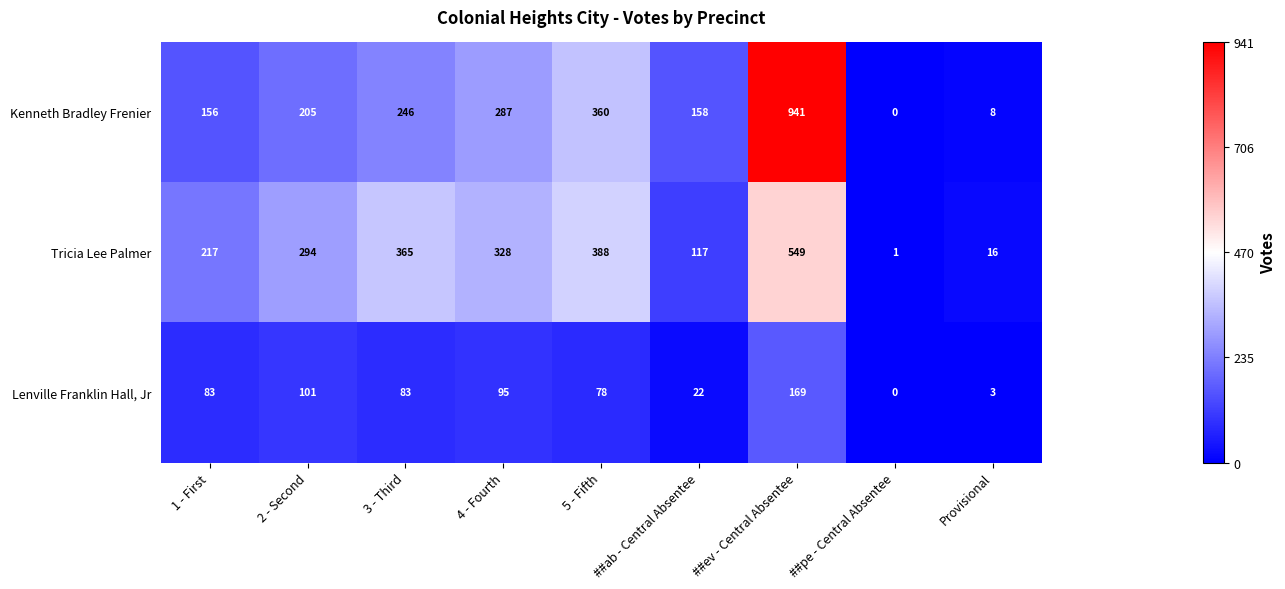

Rank the series by their maximum value, from lowest to highest.

Lenville Franklin Hall, Jr, Tricia Lee Palmer, Kenneth Bradley Frenier